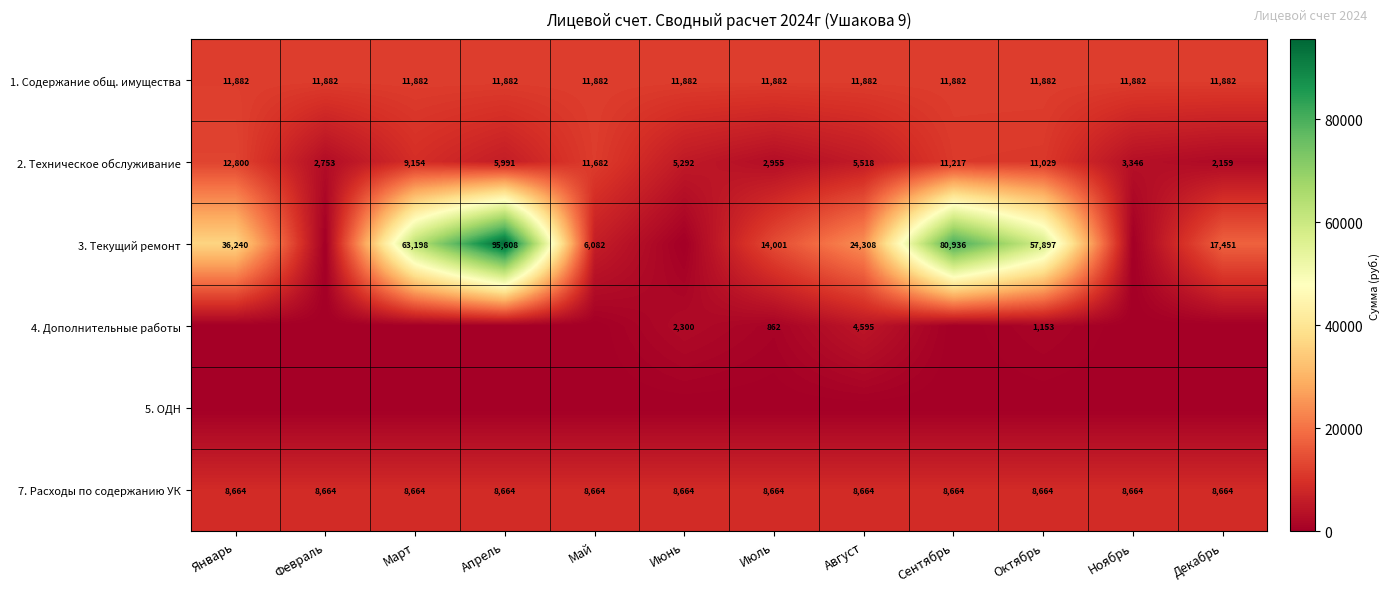

The 1. Содержание общ. имущества series shows 5192.6 at Май. True or false?

False